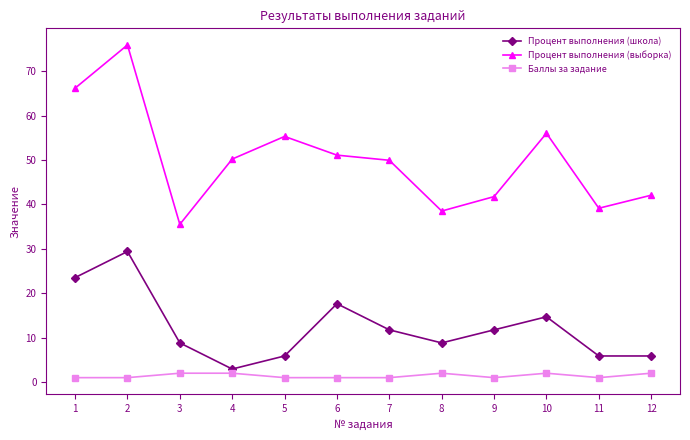

Does the chart have visible grid lines?

No